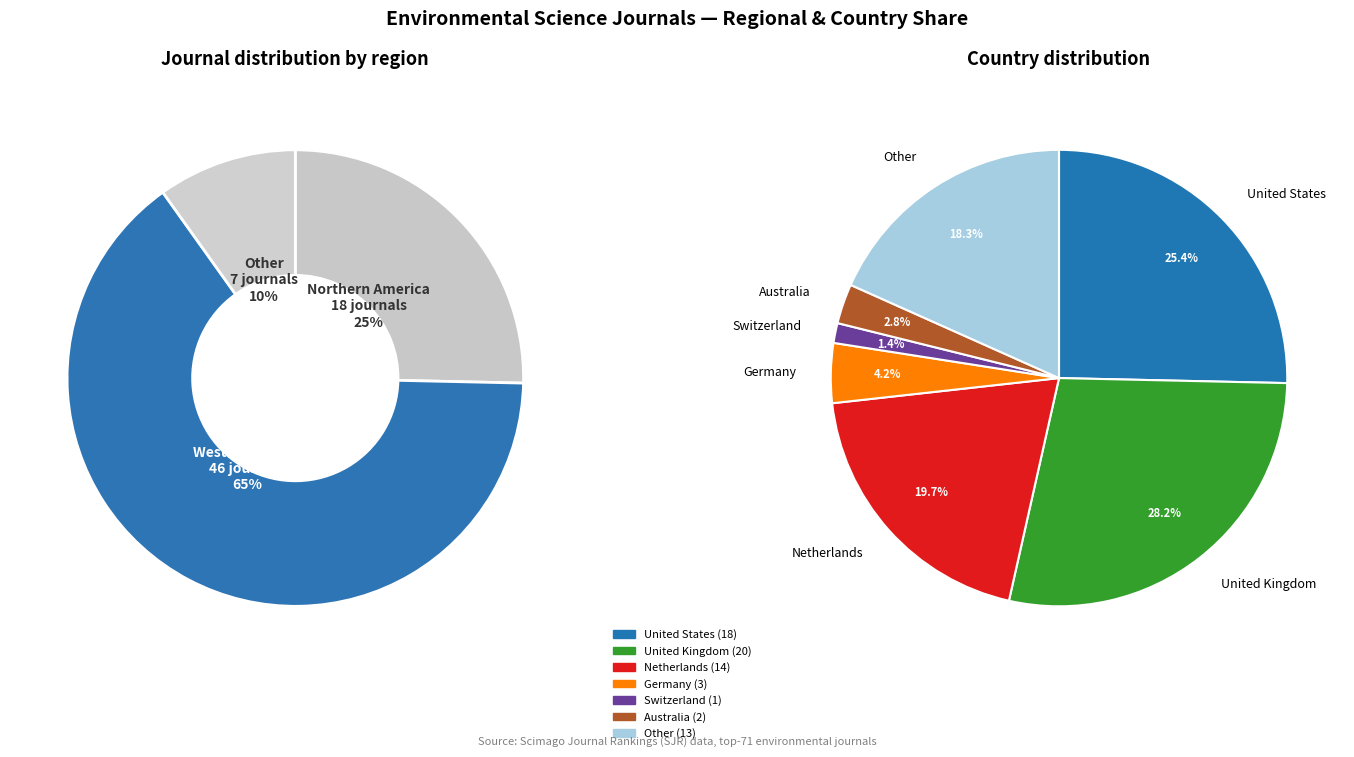

Is Other the majority of the pie?

No